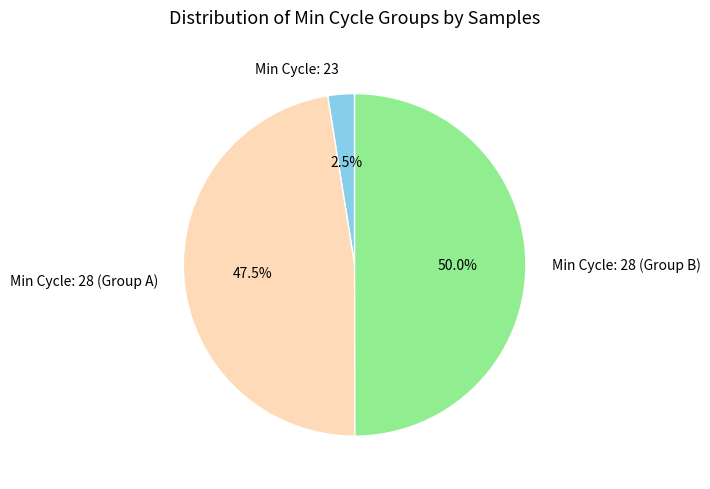

Which slice is the largest?

Min Cycle: 28 (Group B)